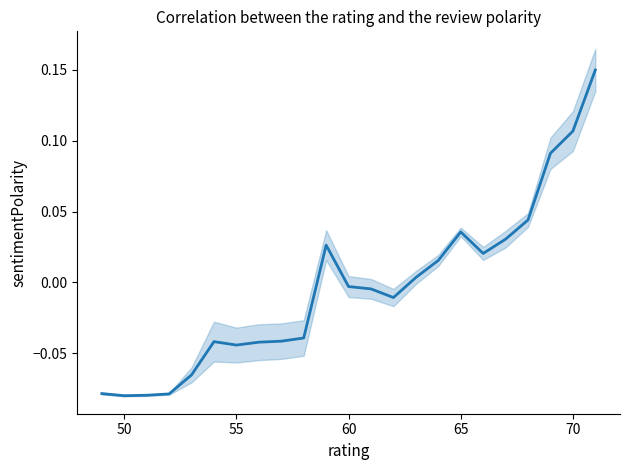

What is the difference between the maximum and second lowest values?

0.2